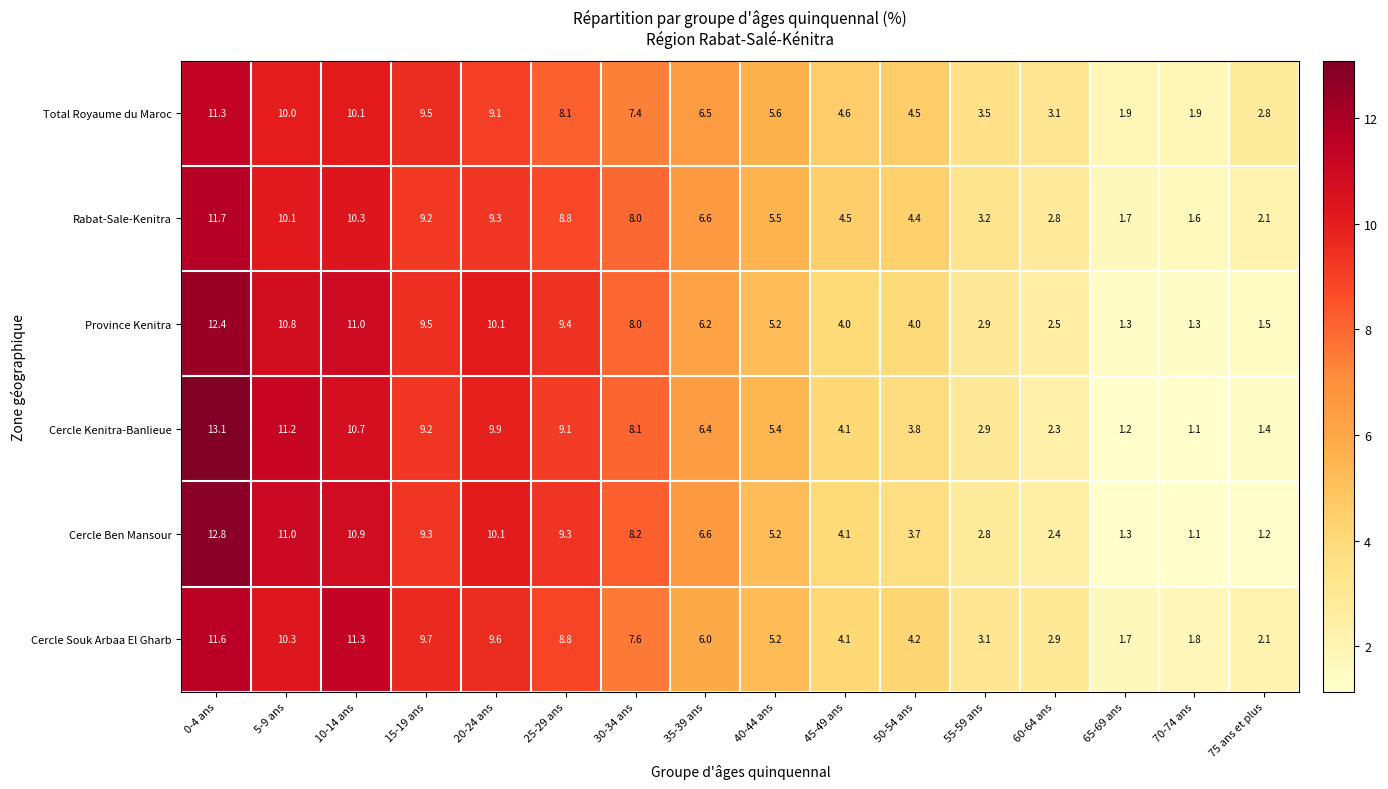

The value of Province Kenitra at 15-19 ans is 14.9. True or false?

False